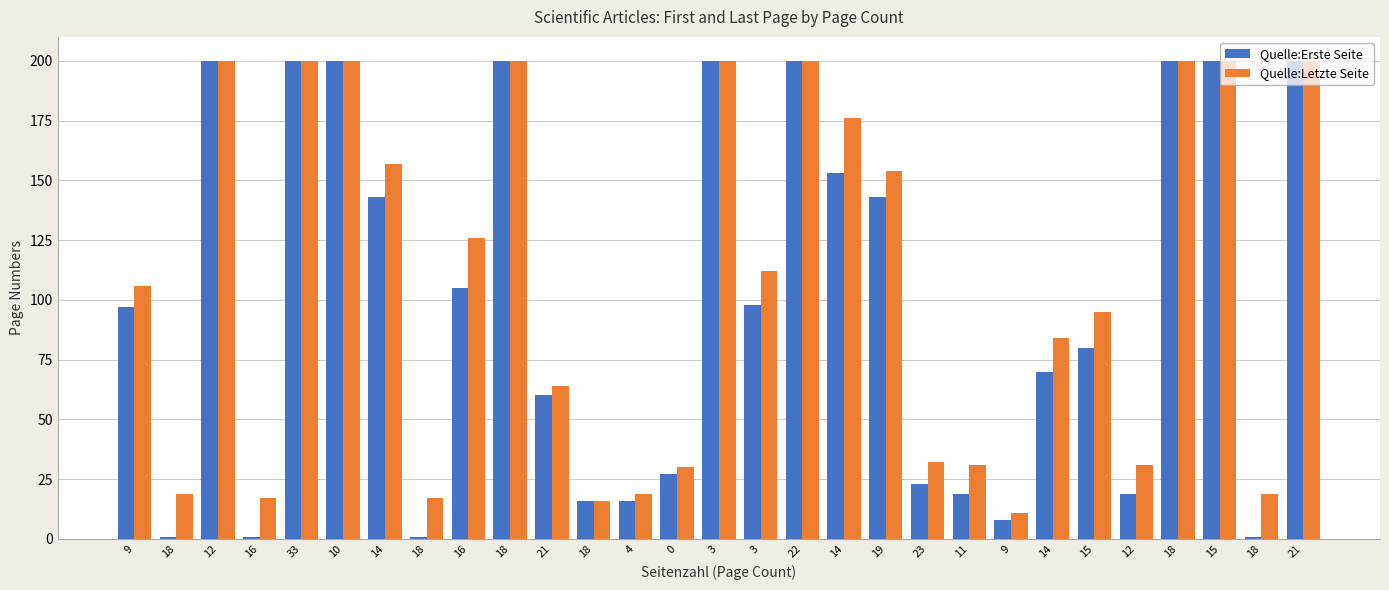

At which label is Quelle:Letzte Seite closest to 105?

9